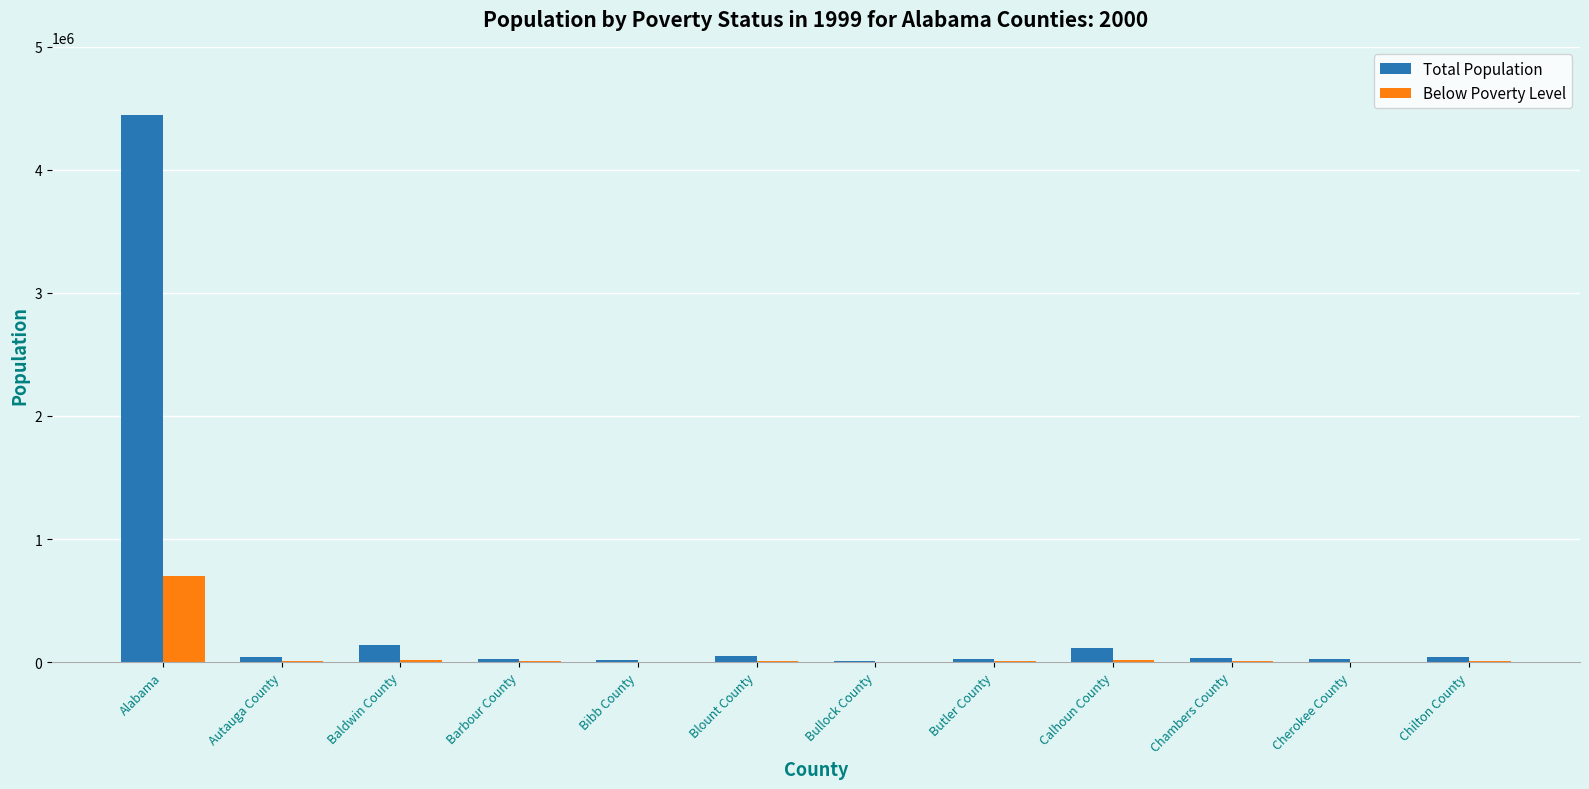

Which category has the highest value across all series?

Alabama